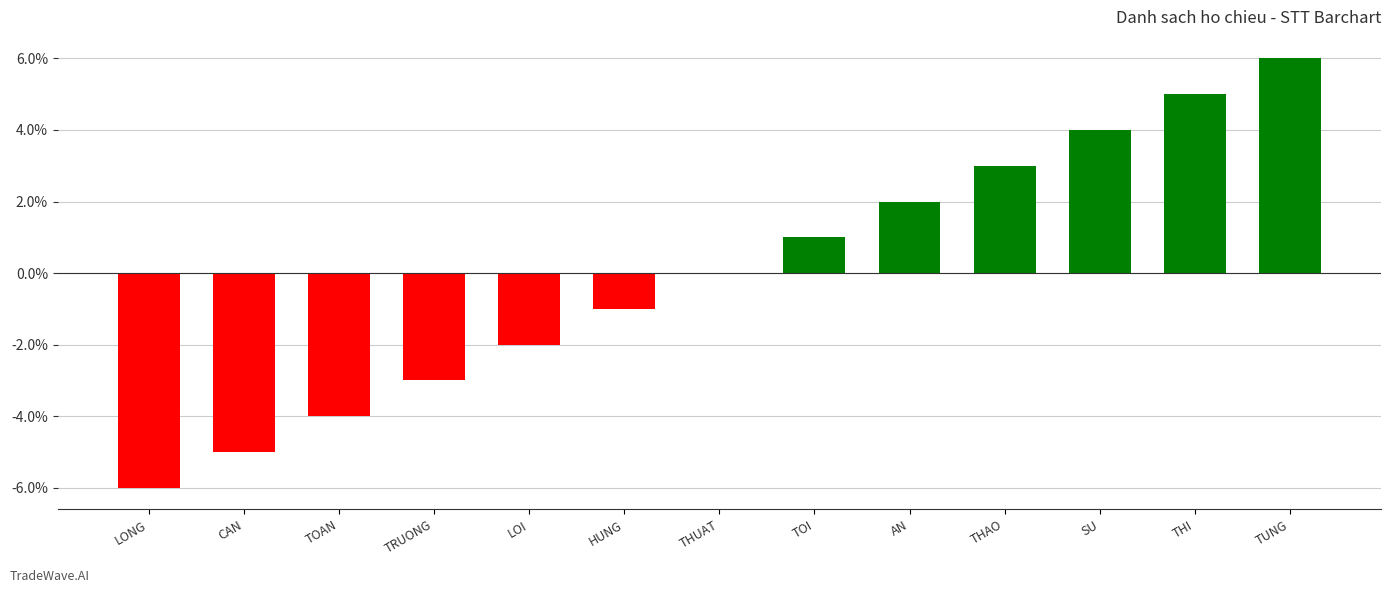

What is the sum of the values at TOI and TOAN?

-3